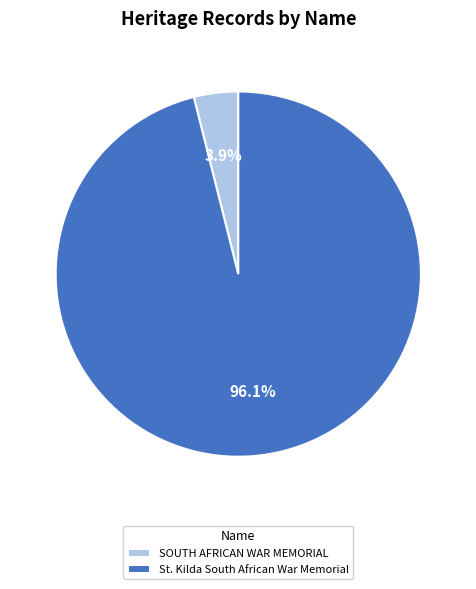

Is there any slice that represents more than half of the pie?

Yes